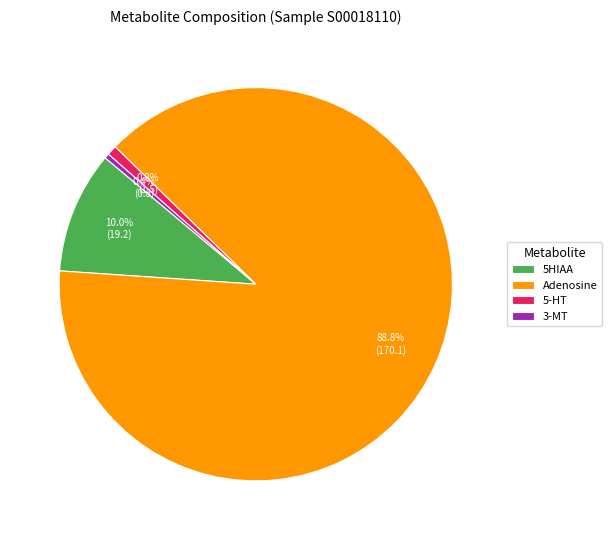

Is Adenosine the majority of the pie?

Yes